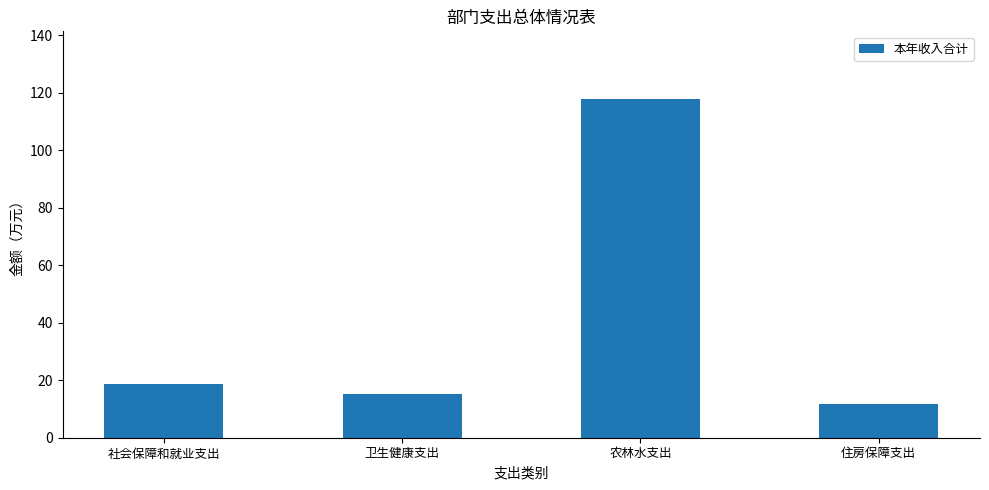

List the labels in order of value, smallest first.

住房保障支出, 卫生健康支出, 社会保障和就业支出, 农林水支出